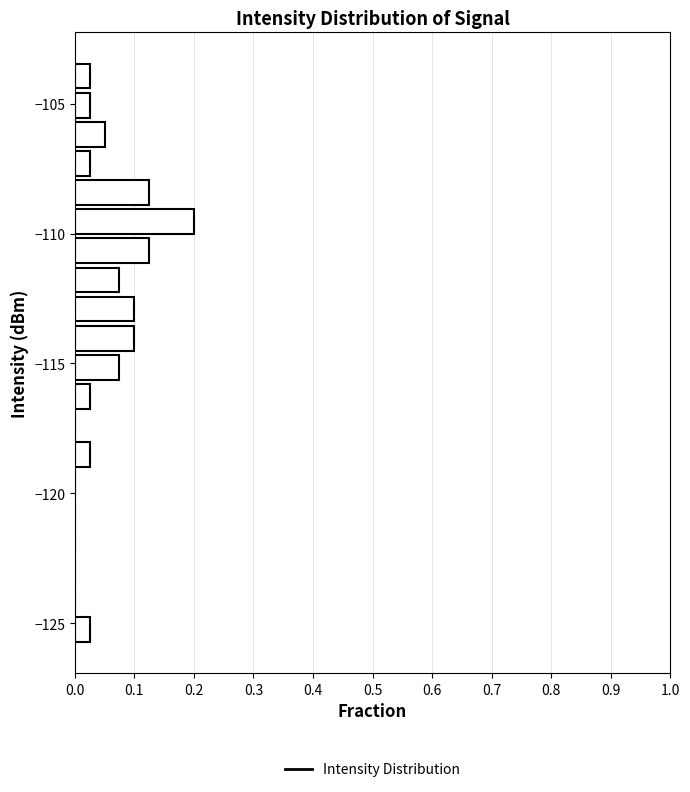

Around what value on the y-axis is the longest bar? Give the approximate position of its centre, as read against the axis.

-109.5